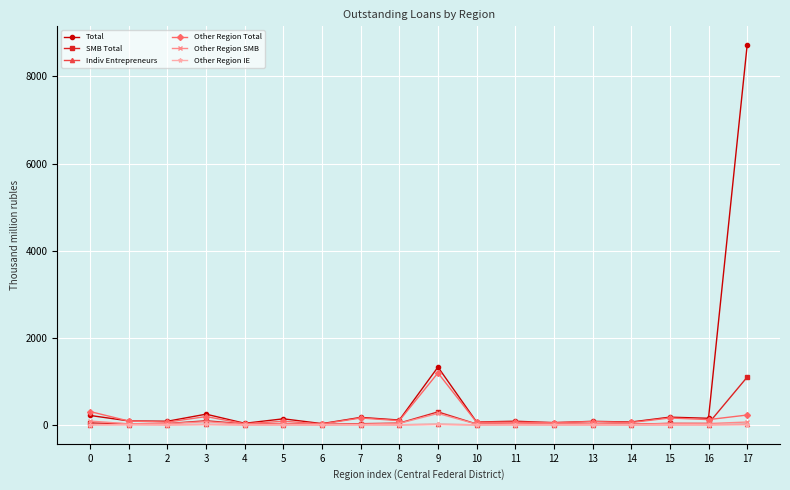

Which series has the widest spread of values?

Total